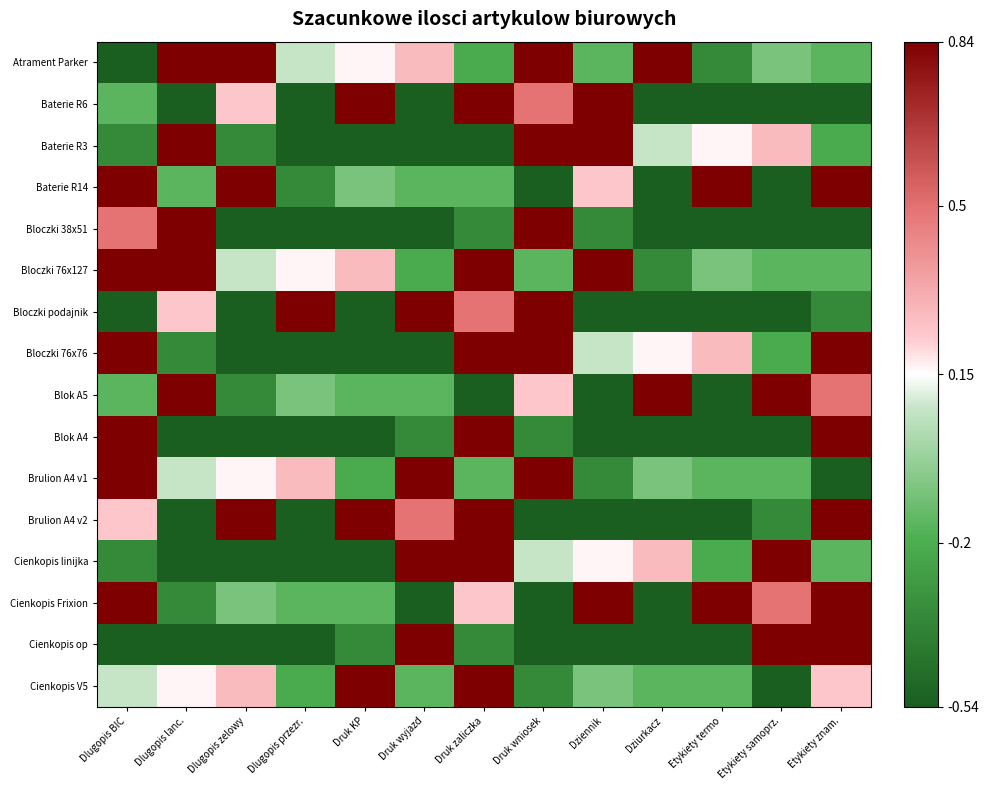

Which series has the largest total across all categories?

Bloczki 76x127